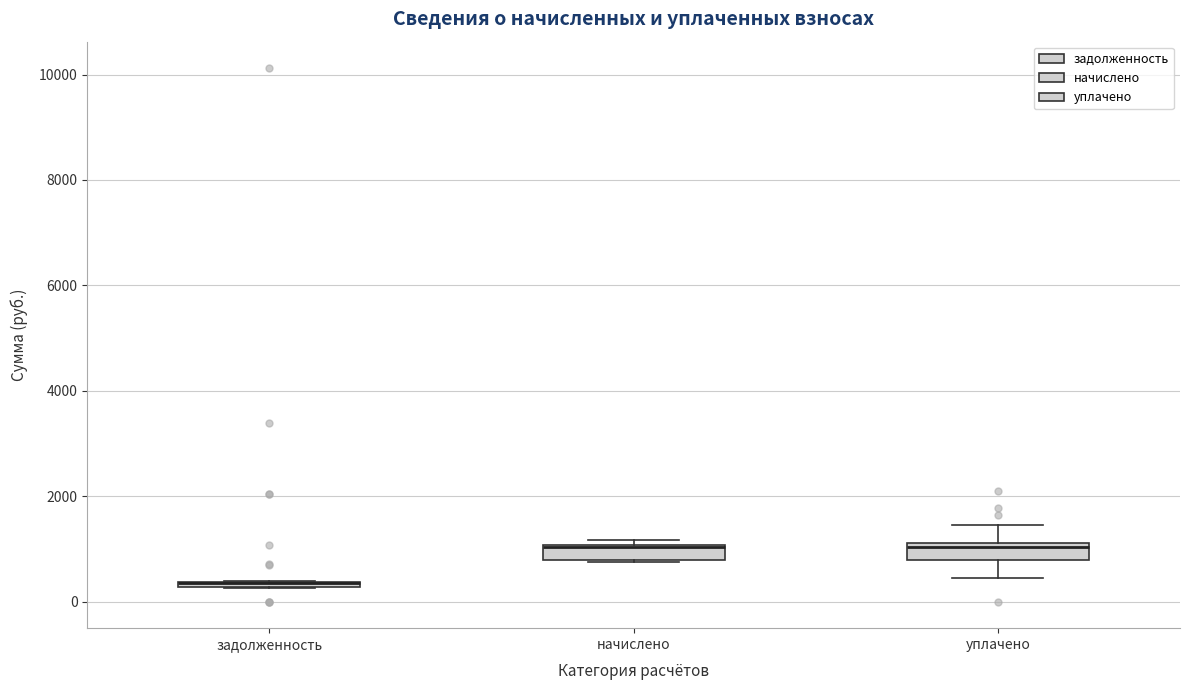

Where is the upper edge of the box for задолженность on the y-axis? The values are not printed on the chart, so give them approximately, as read against the axis.

400